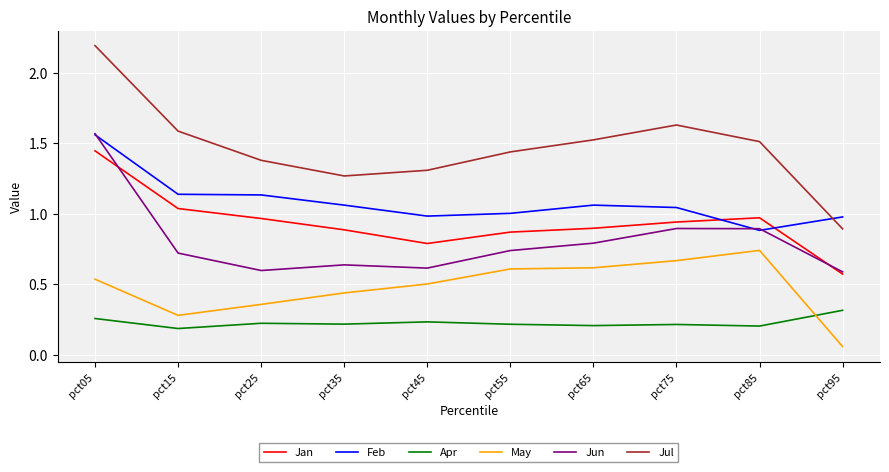

Between pct05 and pct95, which series saw the biggest shift?

Jul